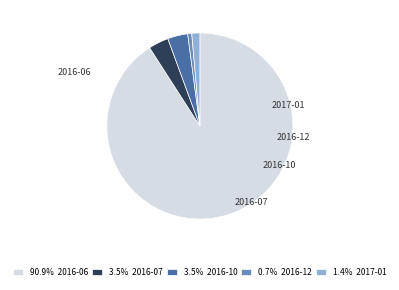

Which has a higher value, 2016-07 or 2016-06?

2016-06